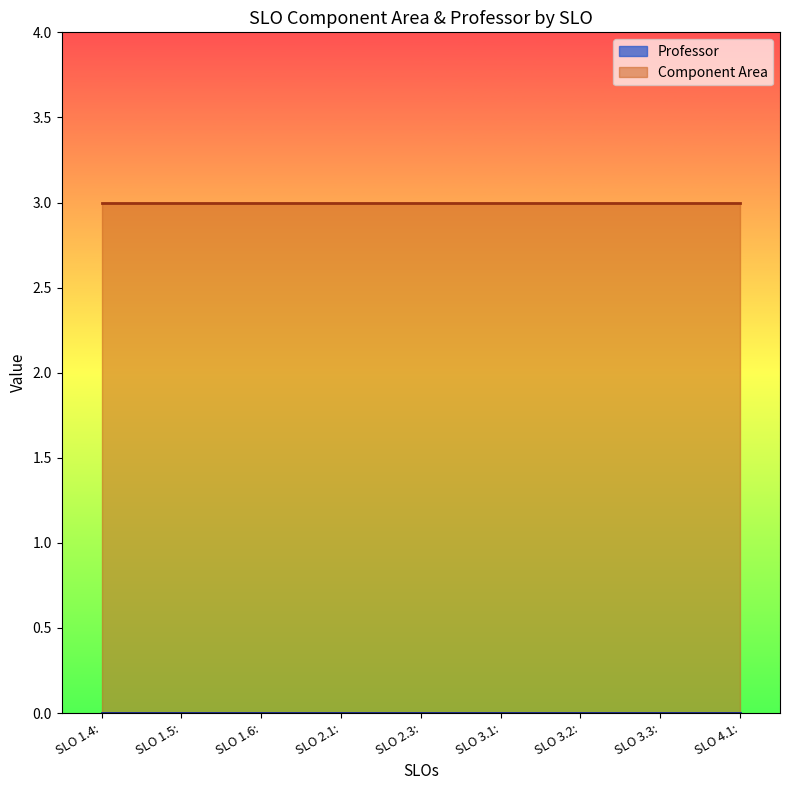

True or false: Professor has more than 1 points higher than both neighbors.

False